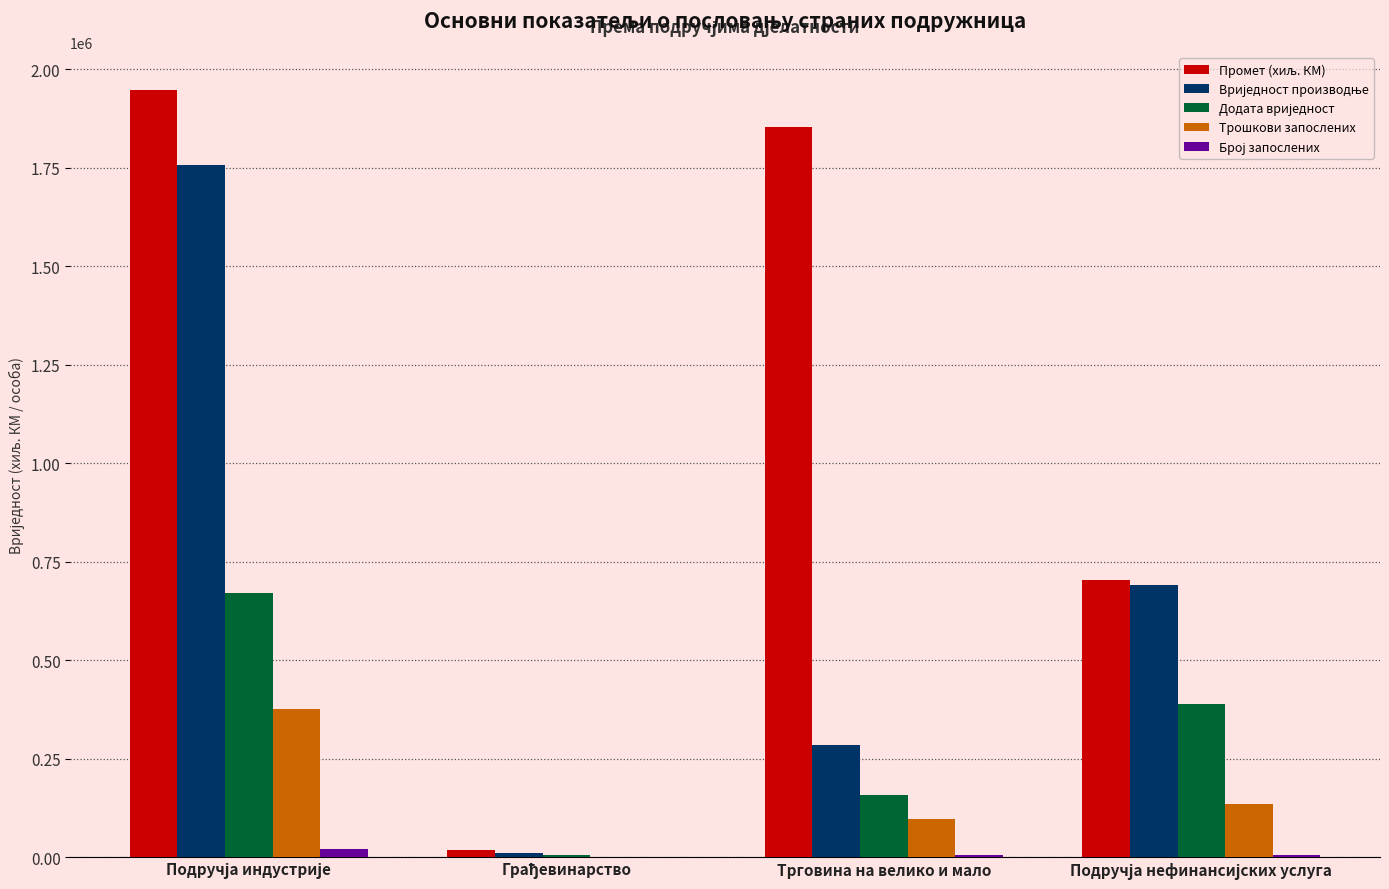

What is the value of the Број запослених bar at the 3rd from the left?

5258